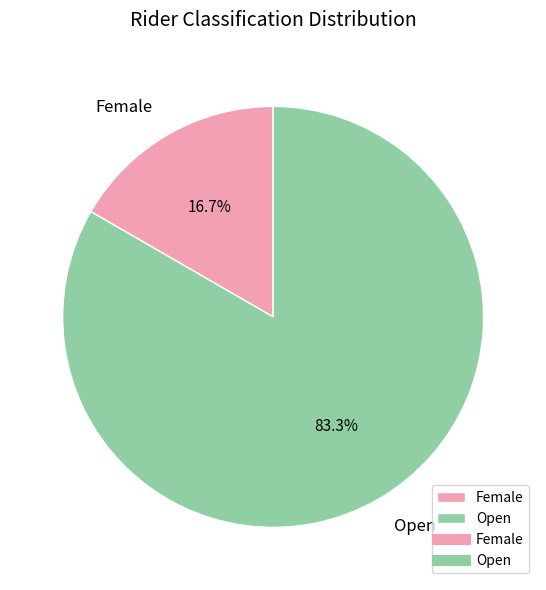

Rank the categories by value from lowest to highest.

Female, Open